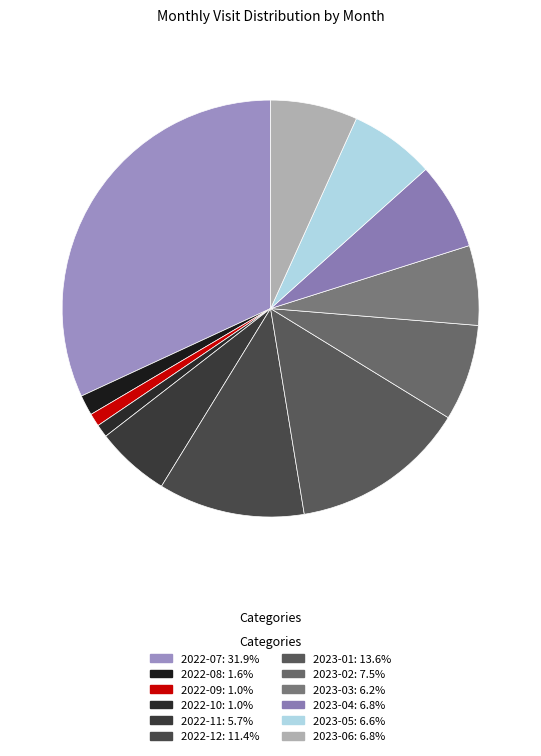

How many segments does this pie chart have?

12